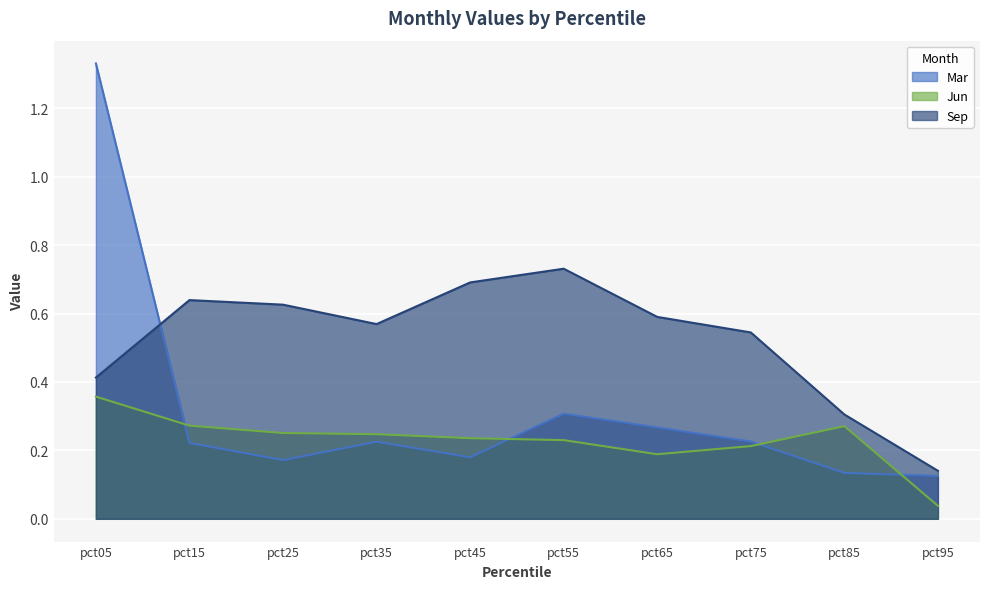

True or false: Mar and Jun cross at least once.

True